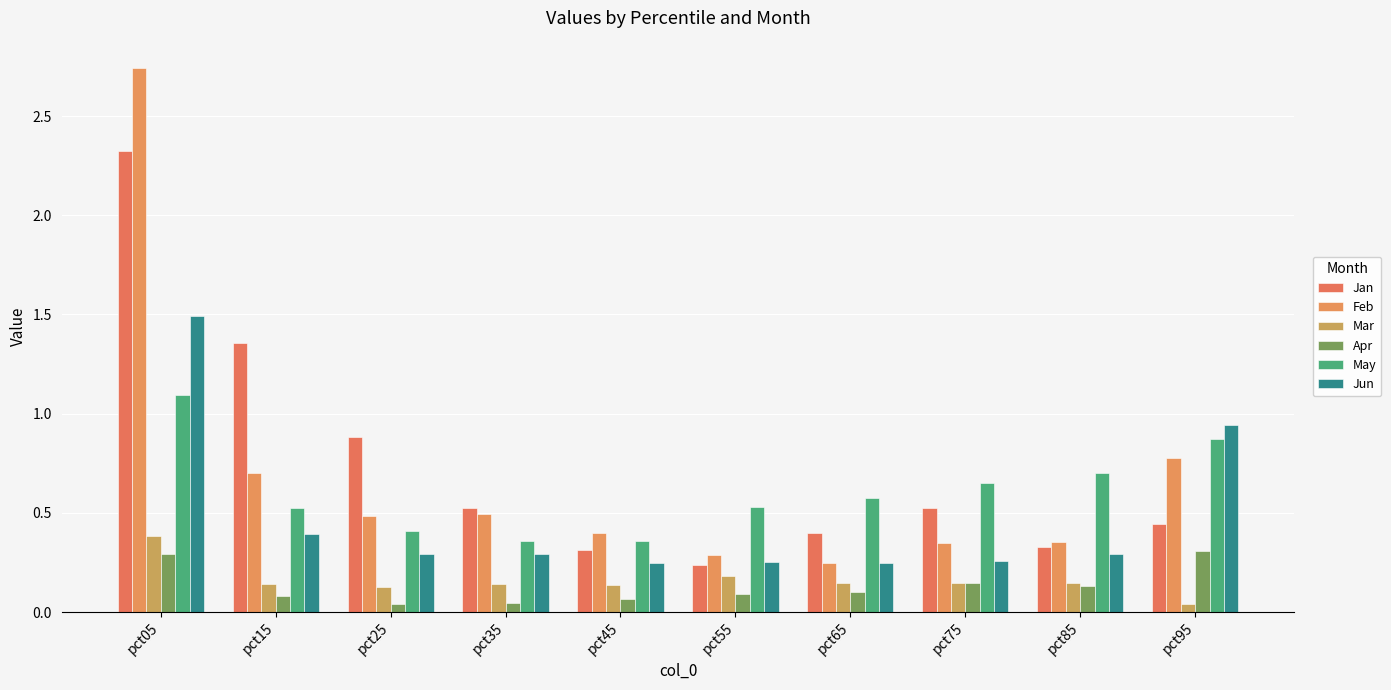

How many categories are shown in the chart?

10